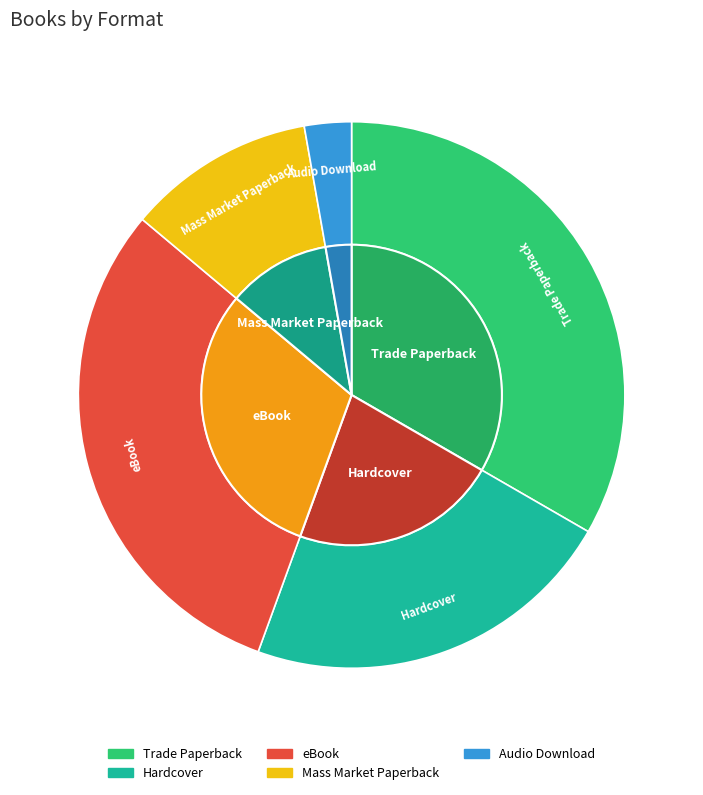

Is there any slice that represents more than half of the pie?

No